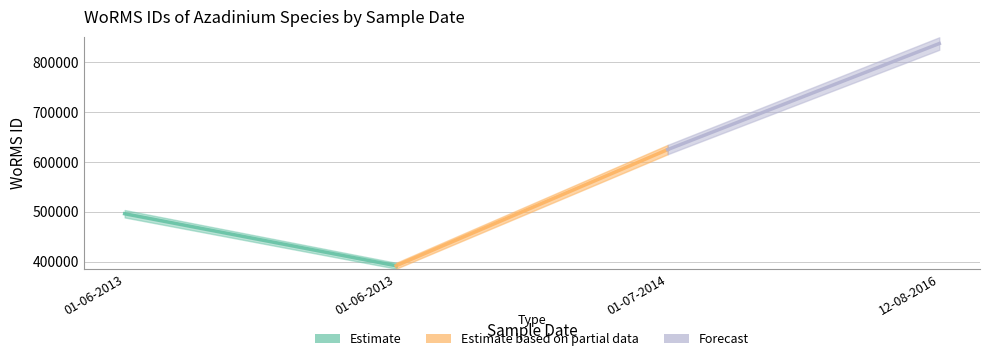

What is the label of the 1st point from the left?

01-06-2013